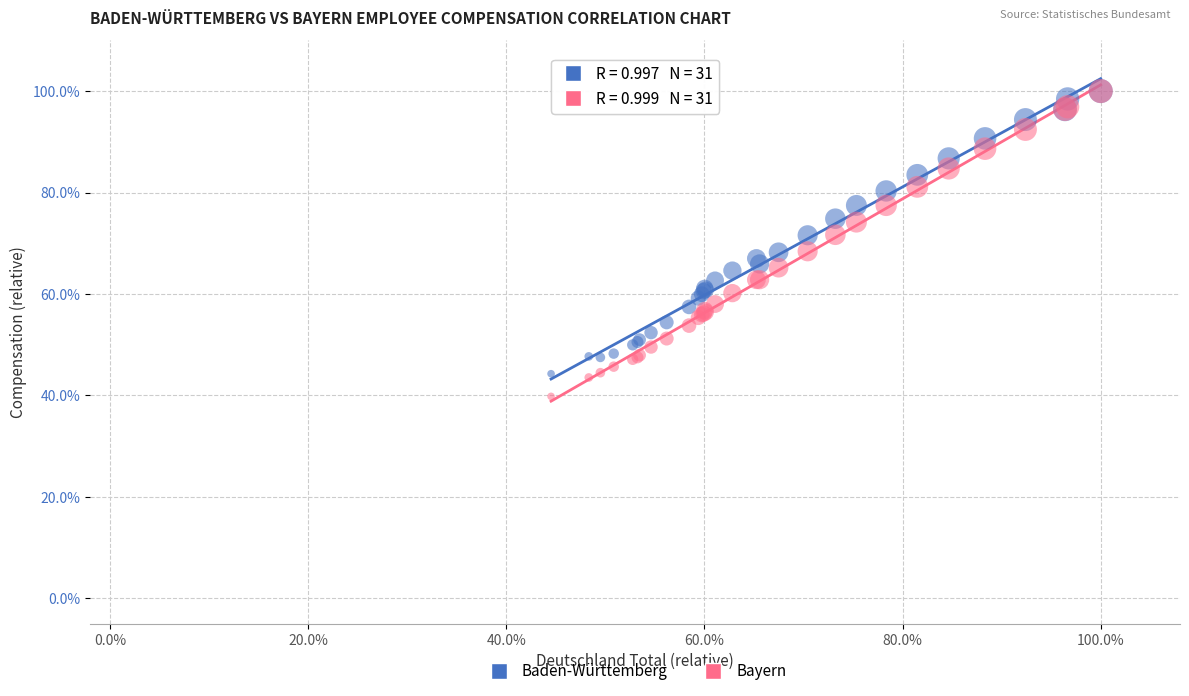

Which series reaches the minimum Y coordinate?

Bayern